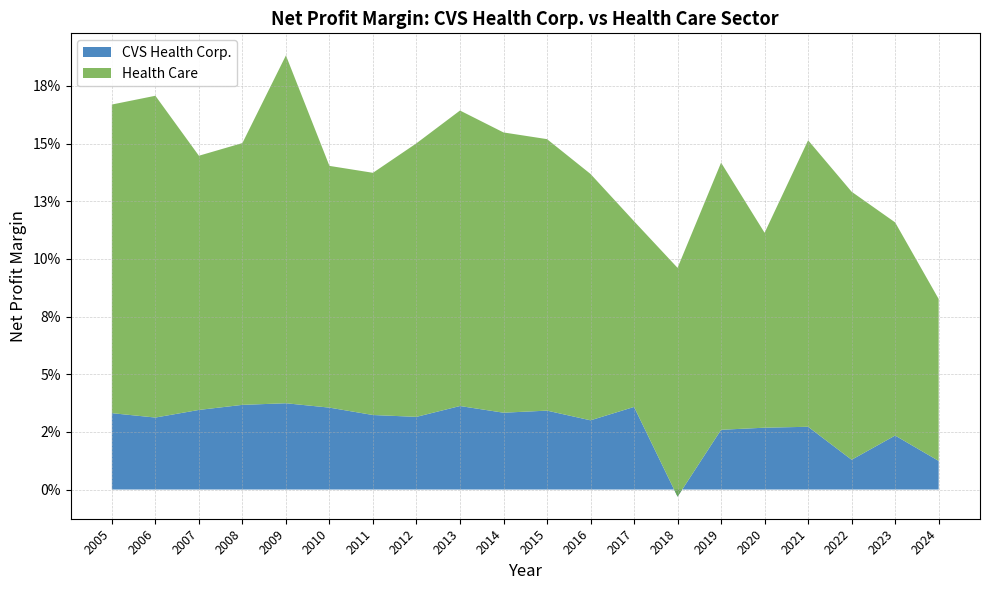

Reading right to left, transcribe all the data shown in this chart.

CVS Health Corp.: 0.0	0.0	0.0	0.0	0.0	0.0	-0.0	0.0	0.0	0.0	0.0	0.0	0.0	0.0	0.0	0.0	0.0	0.0	0.0	0.0
Health Care: 0.1	0.1	0.1	0.1	0.1	0.1	0.1	0.1	0.1	0.1	0.1	0.1	0.1	0.1	0.1	0.2	0.1	0.1	0.1	0.1